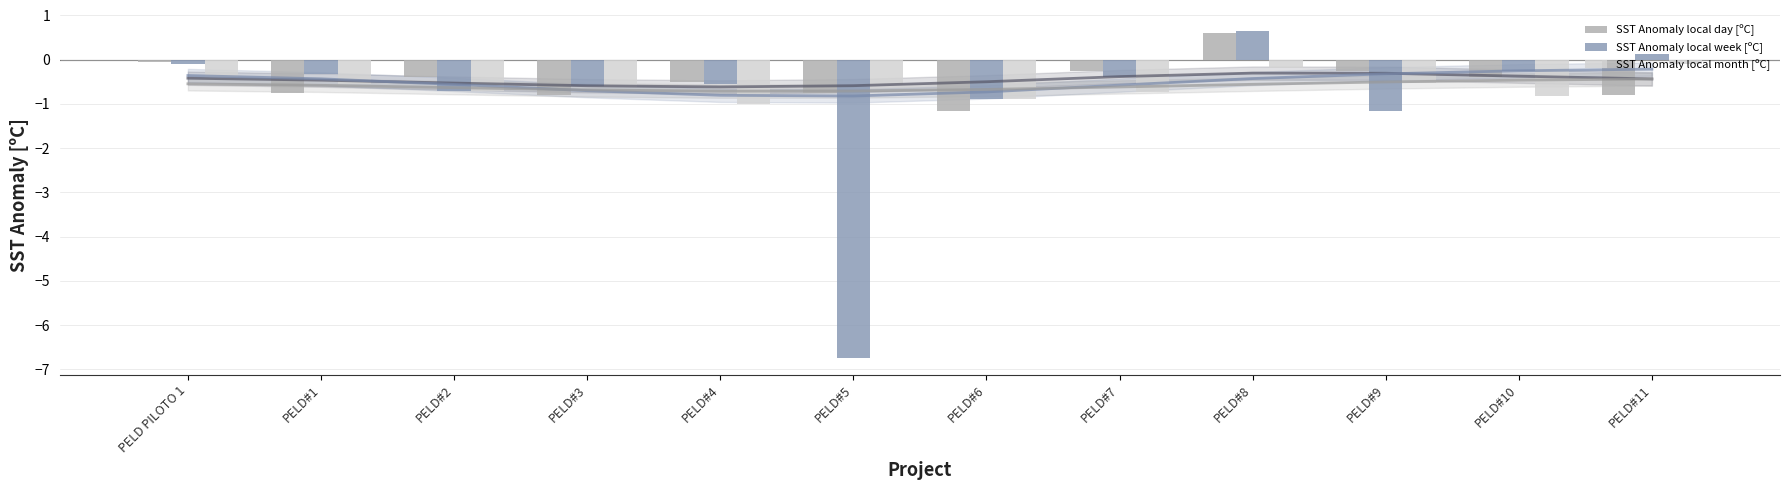

Between PELD#6 and PELD#3, which is larger?

PELD#3